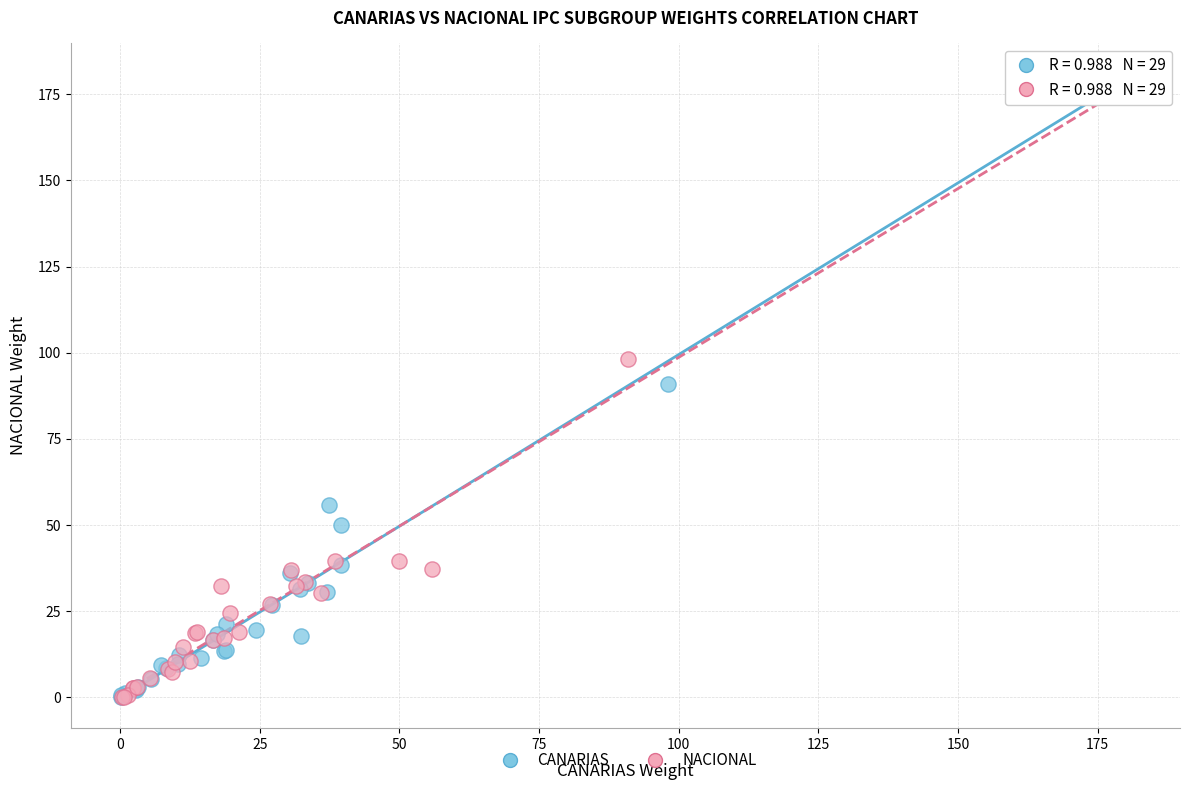

Which series has the largest Y range (max minus min)?

CANARIAS